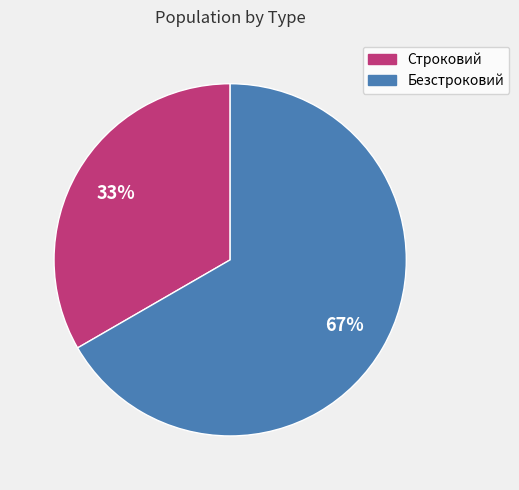

Rank the categories by value from highest to lowest.

Безстроковий, Строковий